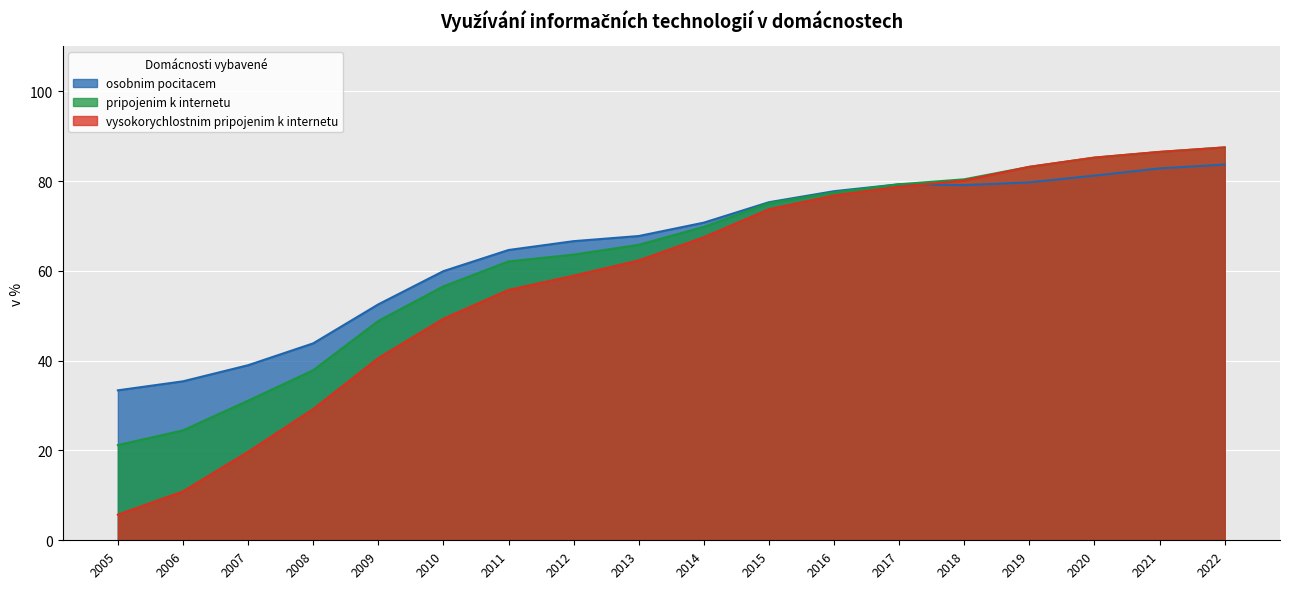

What is the value of the pripojenim k internetu point at the 6th from the left?

56.6